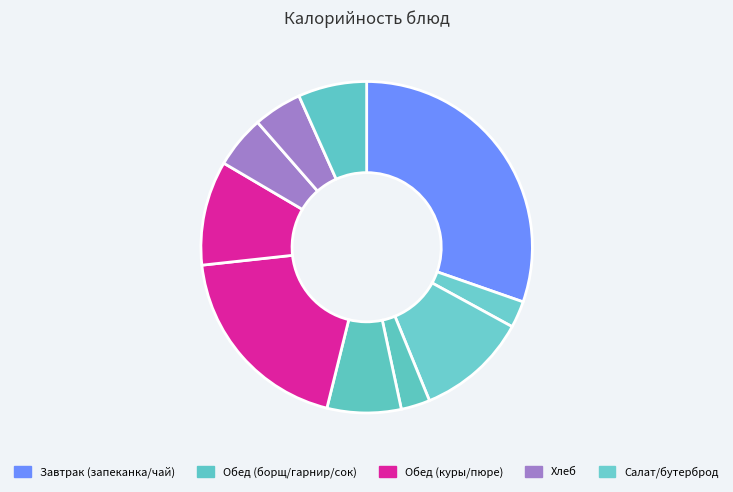

How many segments does this pie chart have?

10